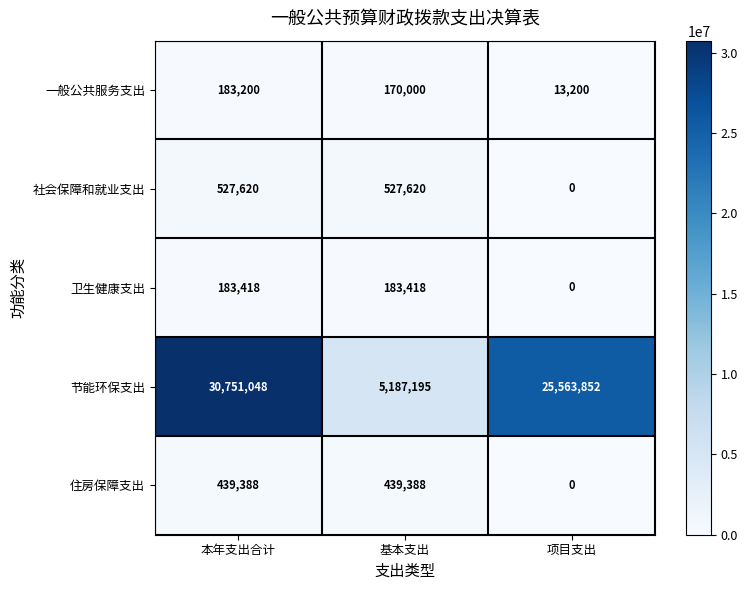

What is the greatest value displayed?

30751048